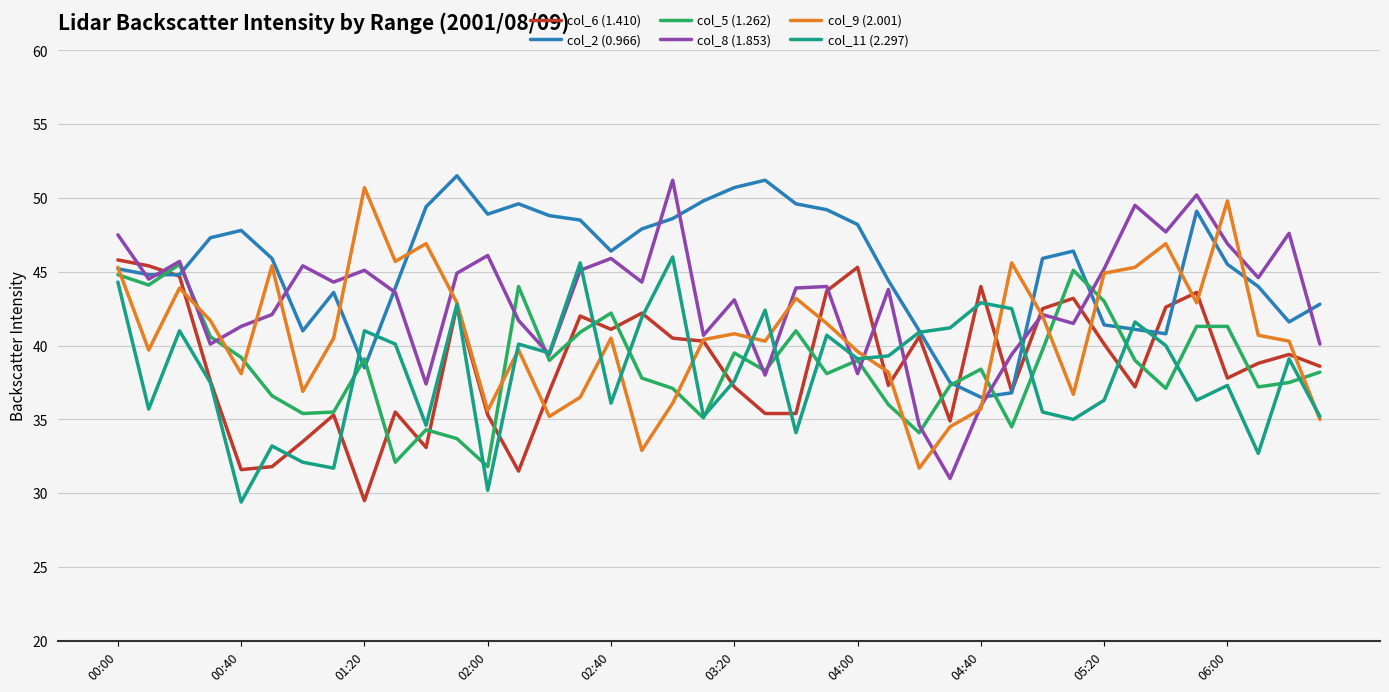

Which series has the largest total across all categories?

col_2 (0.966)